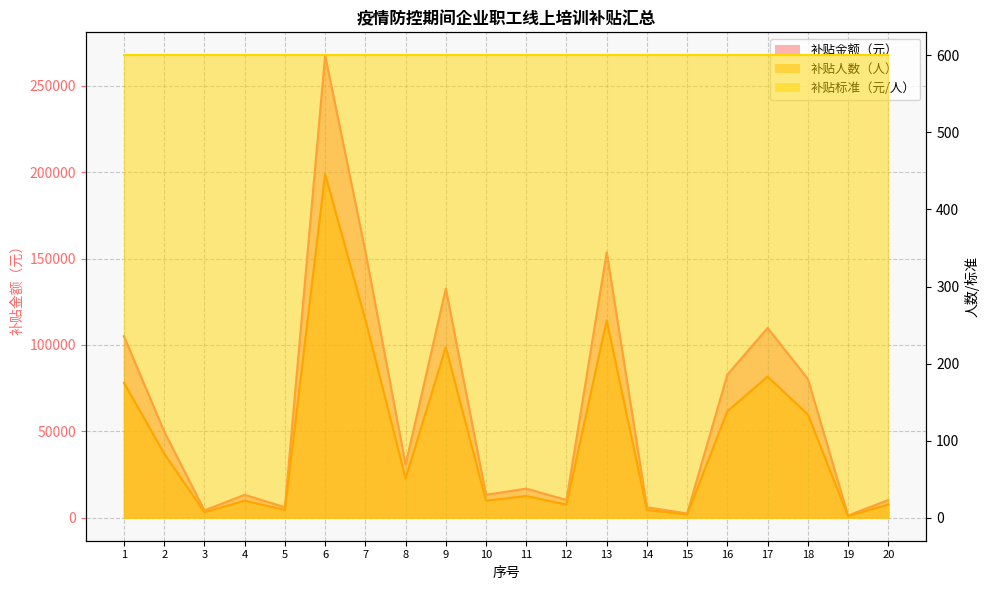

What is the minimum value for 补贴金额（元）?

2